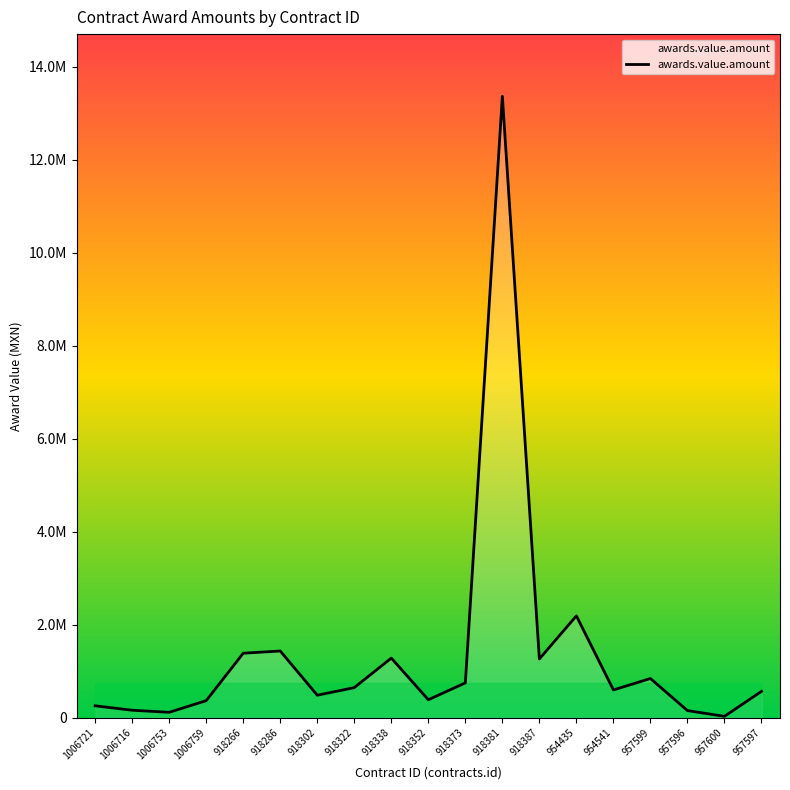

Is it true that the value at 957600 is 17016.3?

False